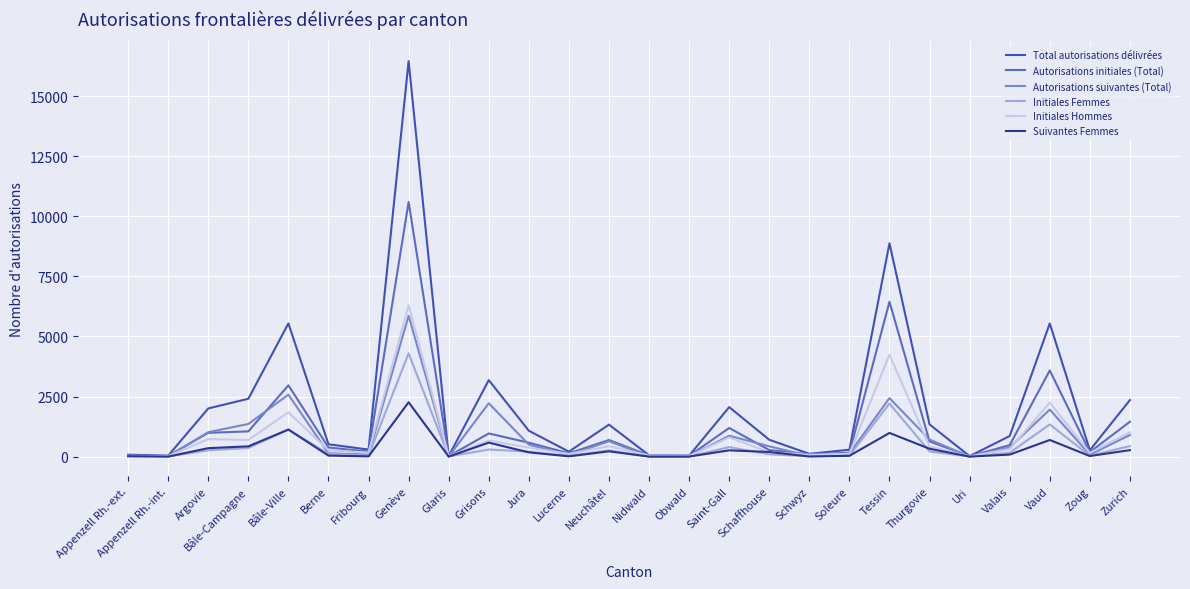

Which series has the widest spread of values?

Total autorisations délivrées